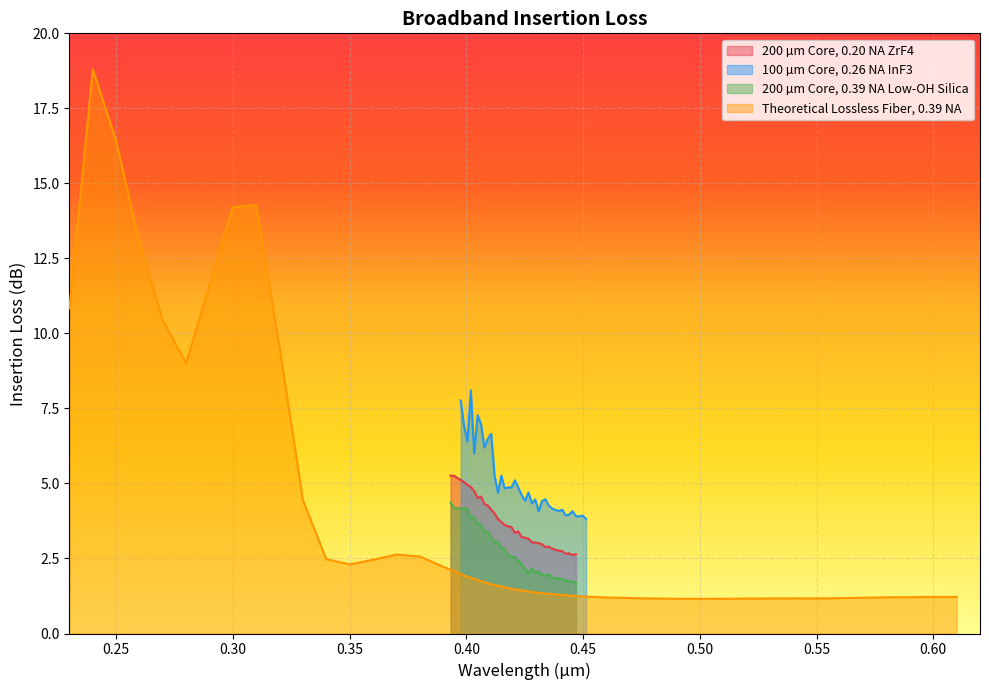

True or false: 100 µm Core, 0.26 NA InF3 and 200 µm Core, 0.20 NA ZrF4 cross at least once.

False